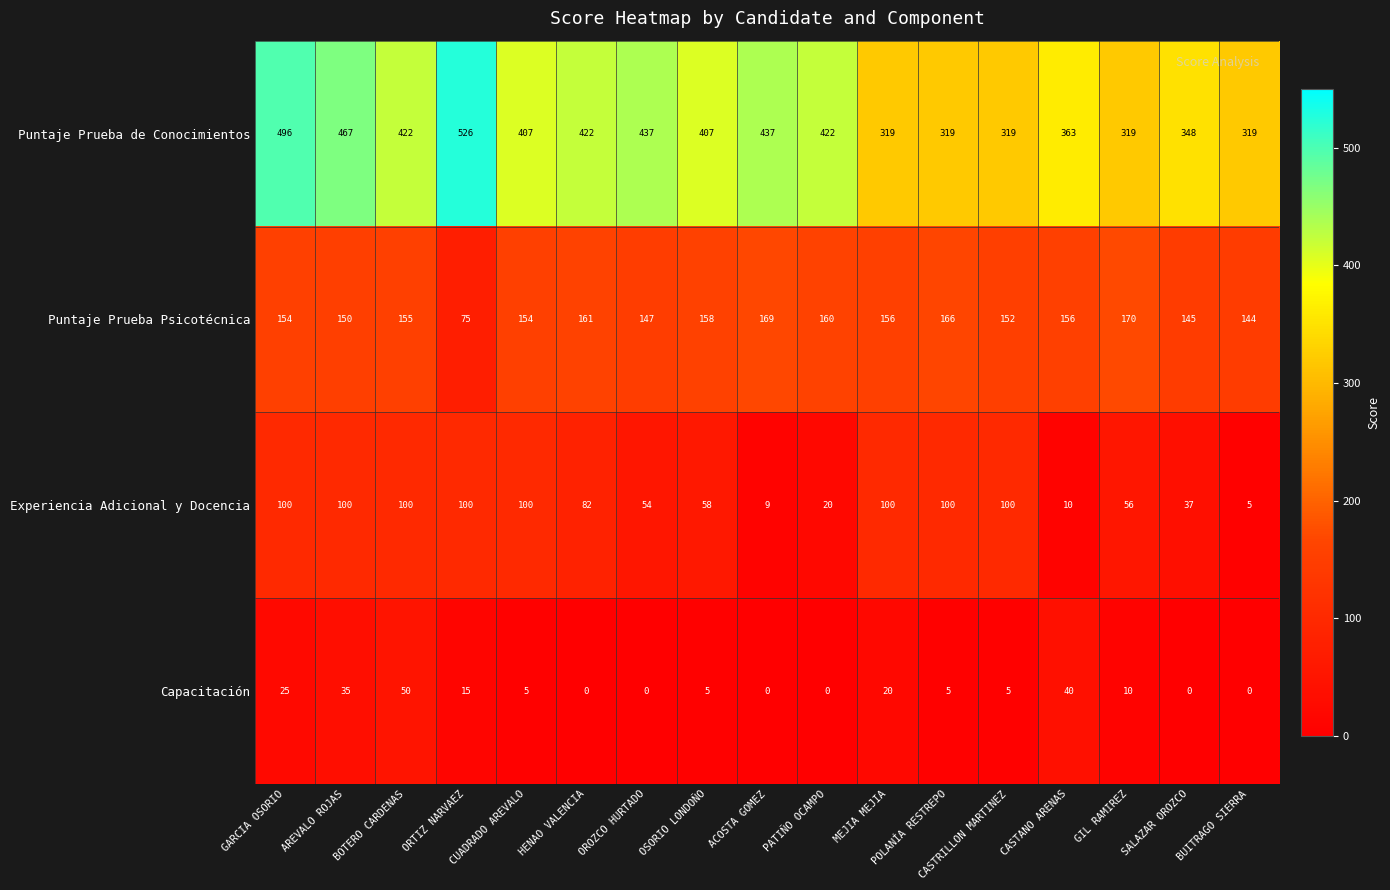

At which category is the sum across all series the highest?

GARCIA OSORIO